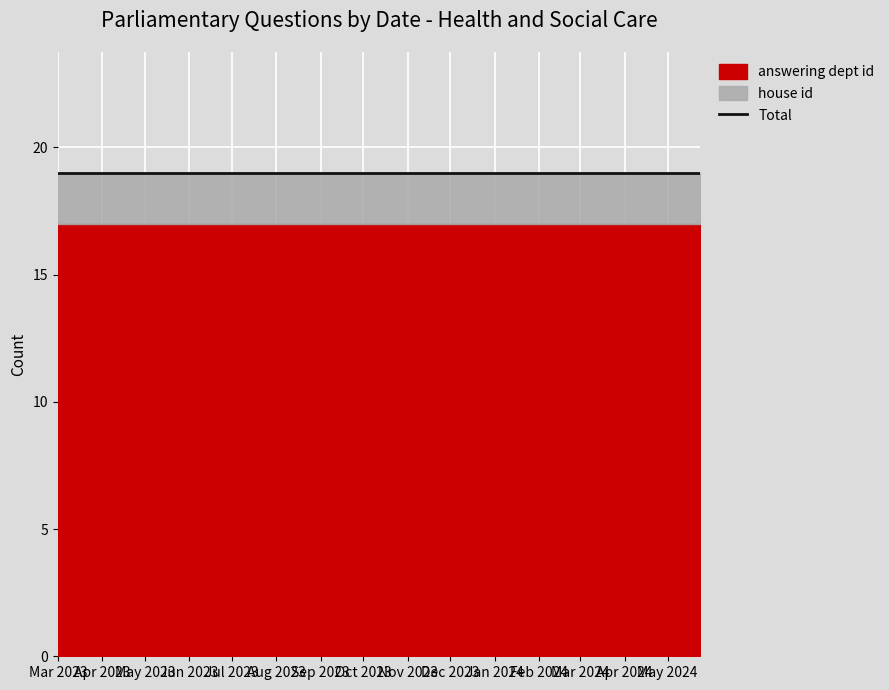

True or false: answering dept id has more than 2 points higher than both neighbors.

False